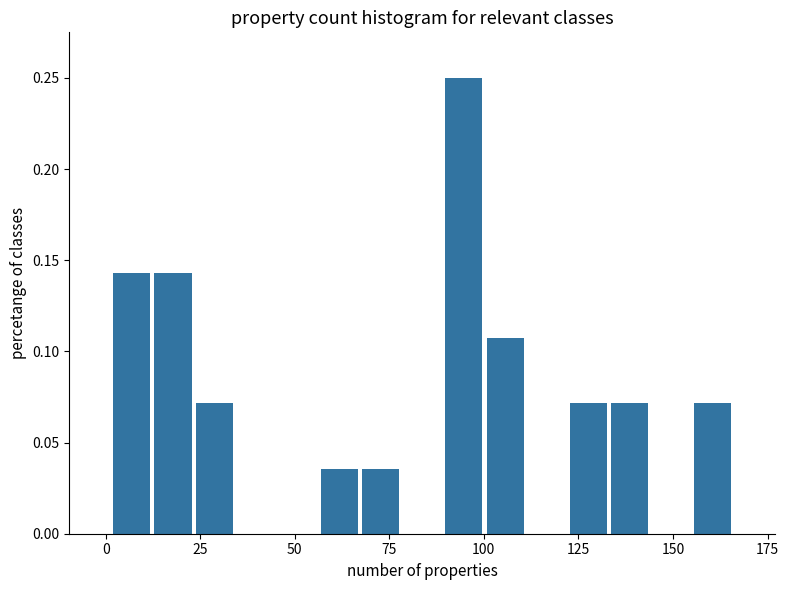

Read against the x-axis, roughly where is the centre of the tallest bar?

95